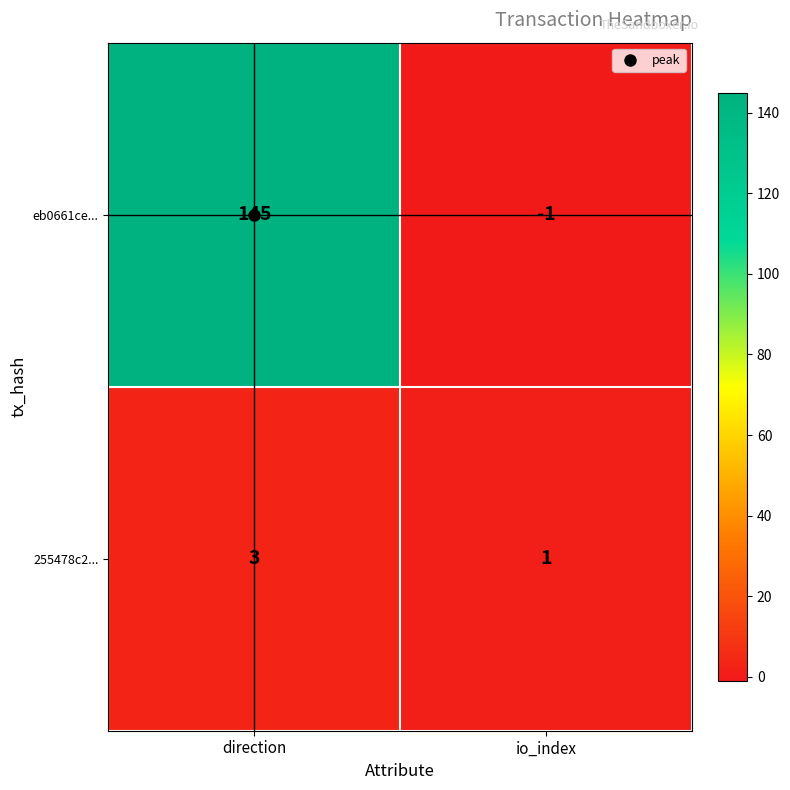

What is the average value of the eb0661ce... series?

72